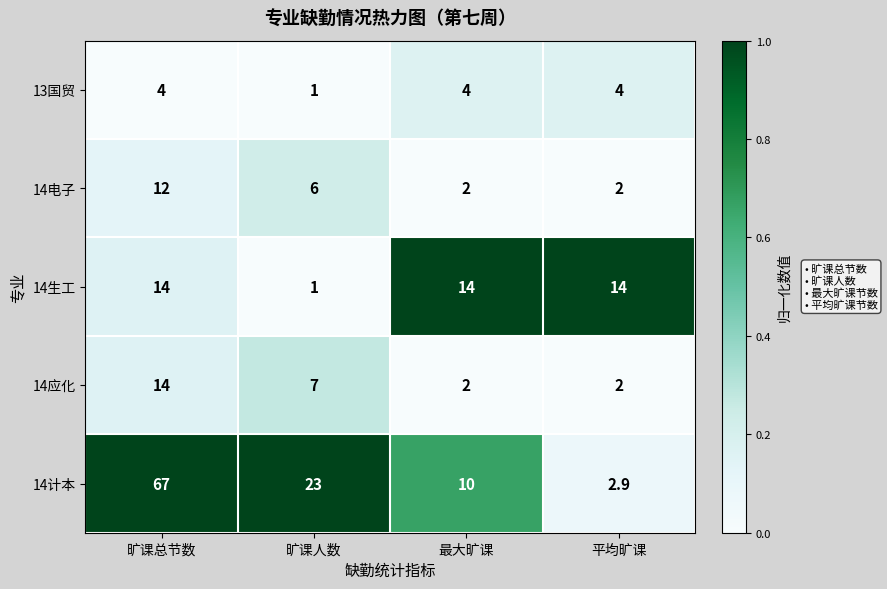

Which label corresponds to the largest value in the chart?

旷课总节数